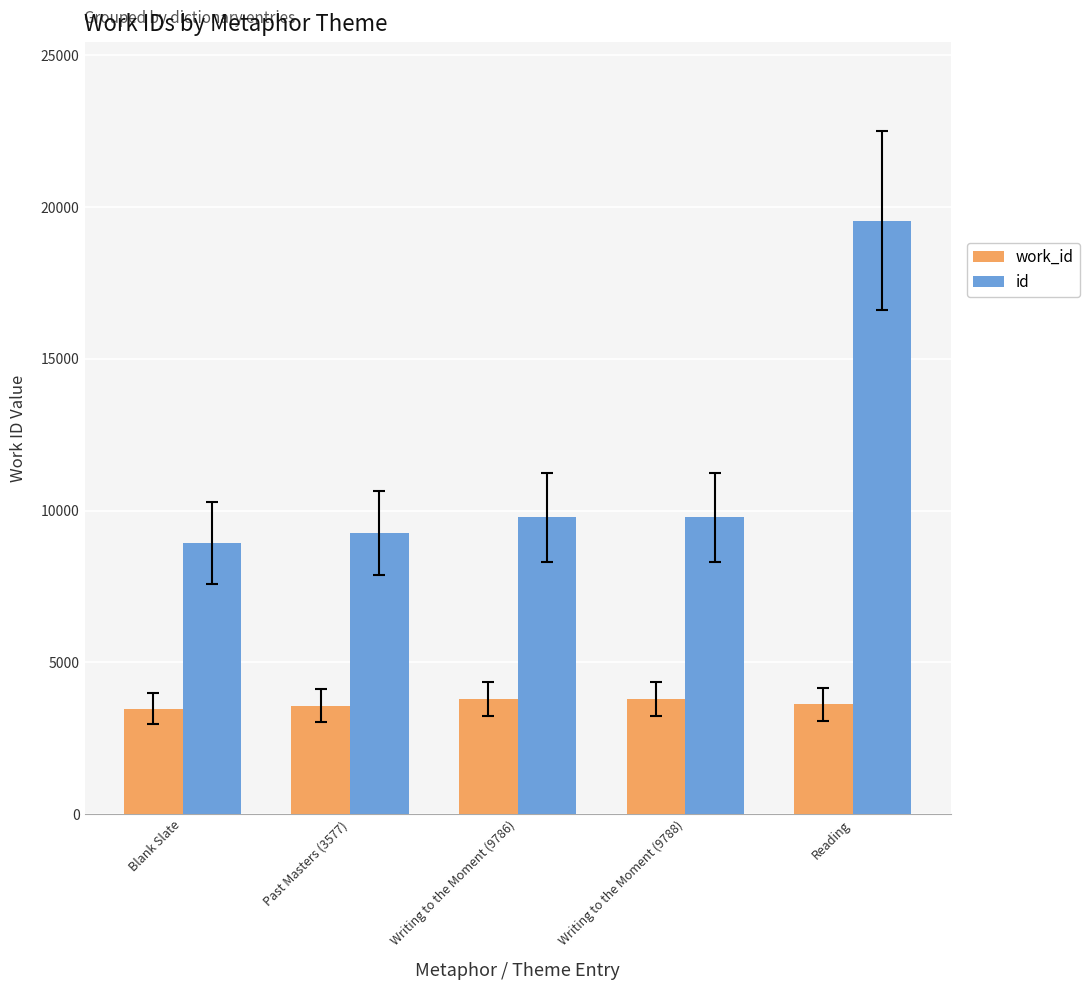

What is the greatest value displayed?

19561